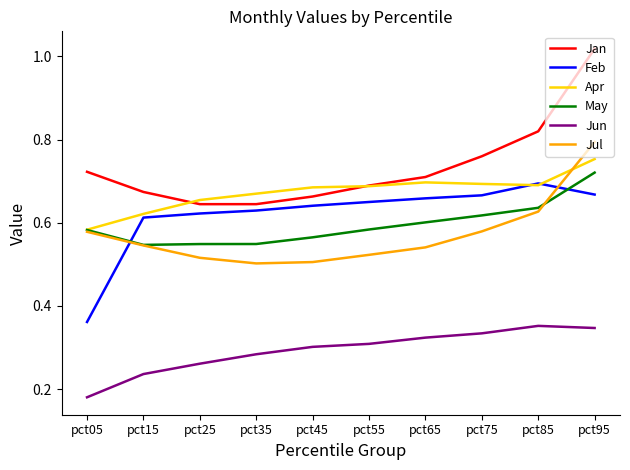

Which category has the highest value in the Jul series?

pct95